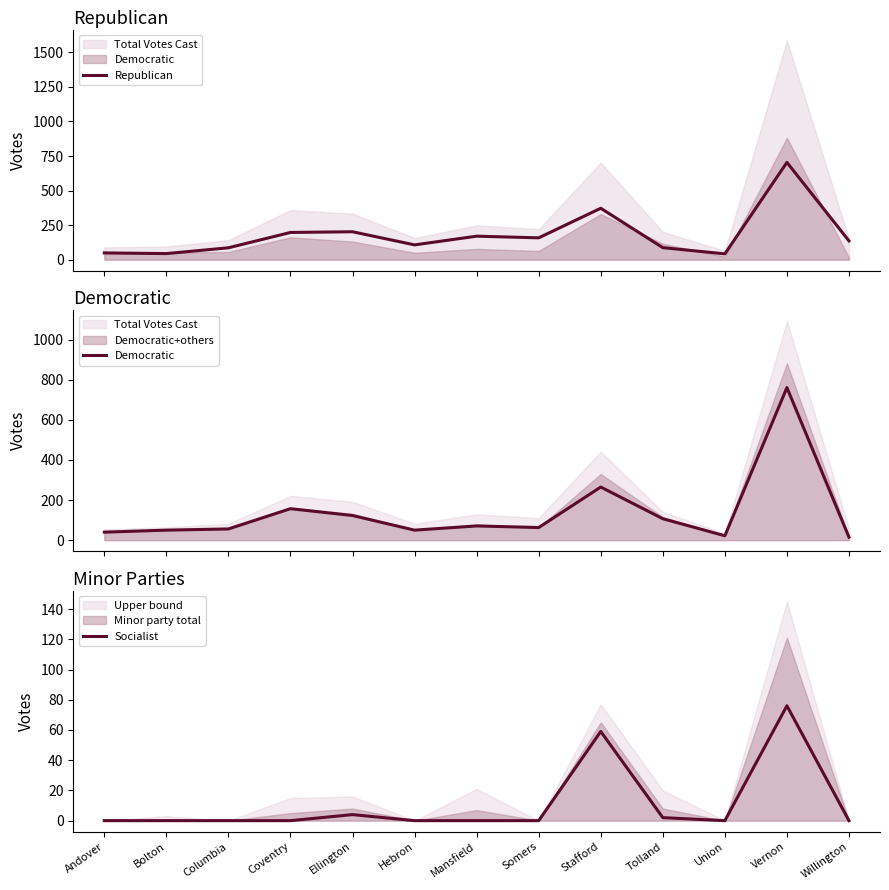

Reading left to right, transcribe all the data shown in this chart.

Republican: 49	44	86	197	202	107	170	158	372	87	42	704	136
Democratic: 40	50	56	157	123	50	71	63	265	107	22	761	15
Socialist: 0	0	0	0	4	0	0	0	59	2	0	76	0